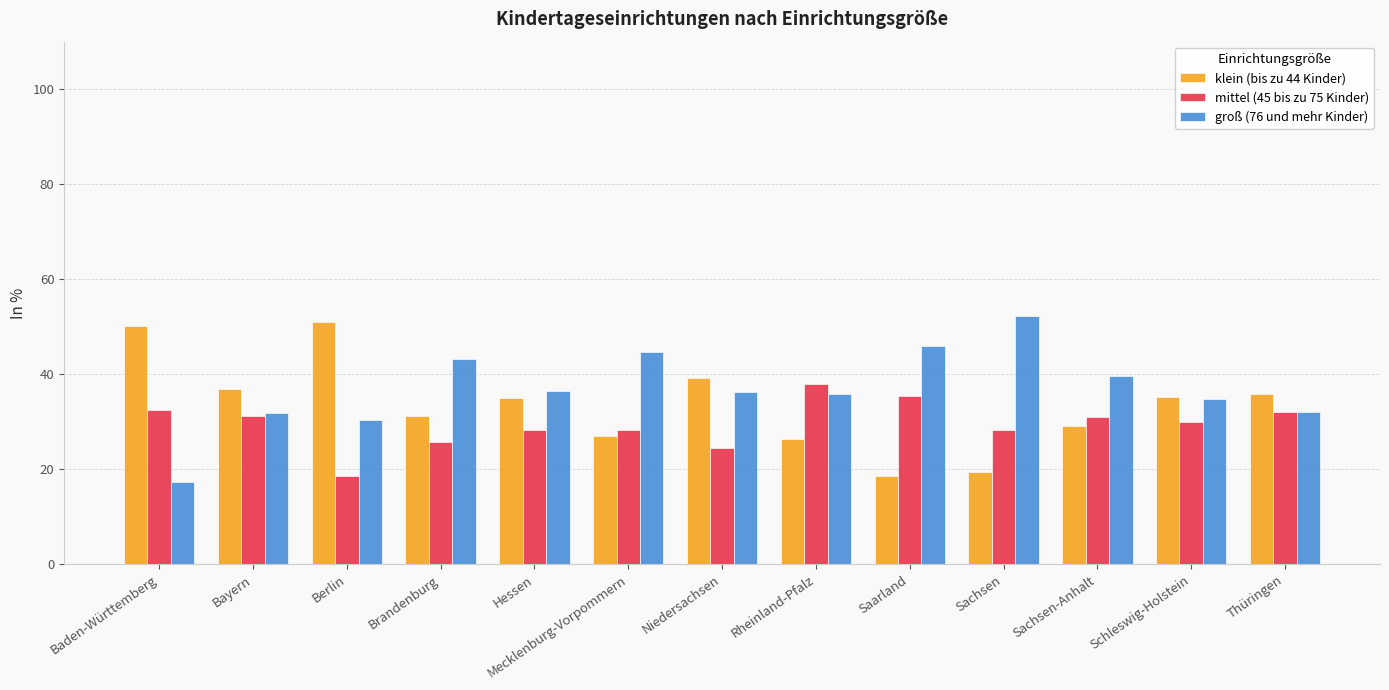

At which label does mittel (45 bis zu 75 Kinder) first exceed 29?

Baden-Württemberg